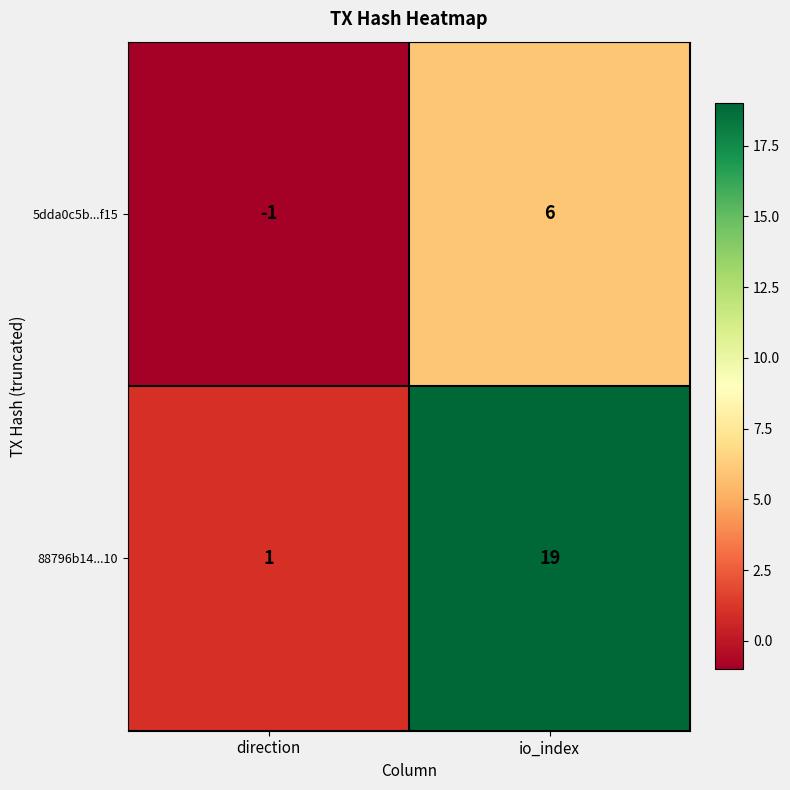

What is the sum of the 5dda0c5b...f15 values at io_index and direction?

5